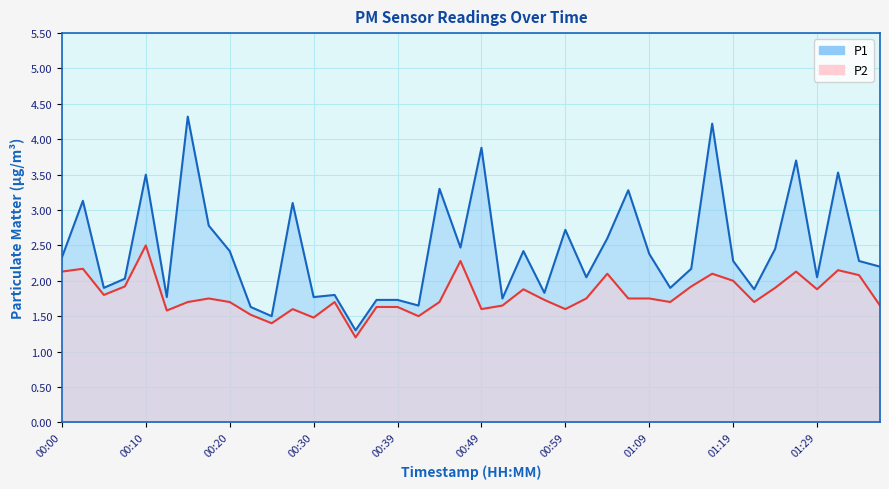

What is the difference between the P2 values at 00:49 and 00:08?

0.3